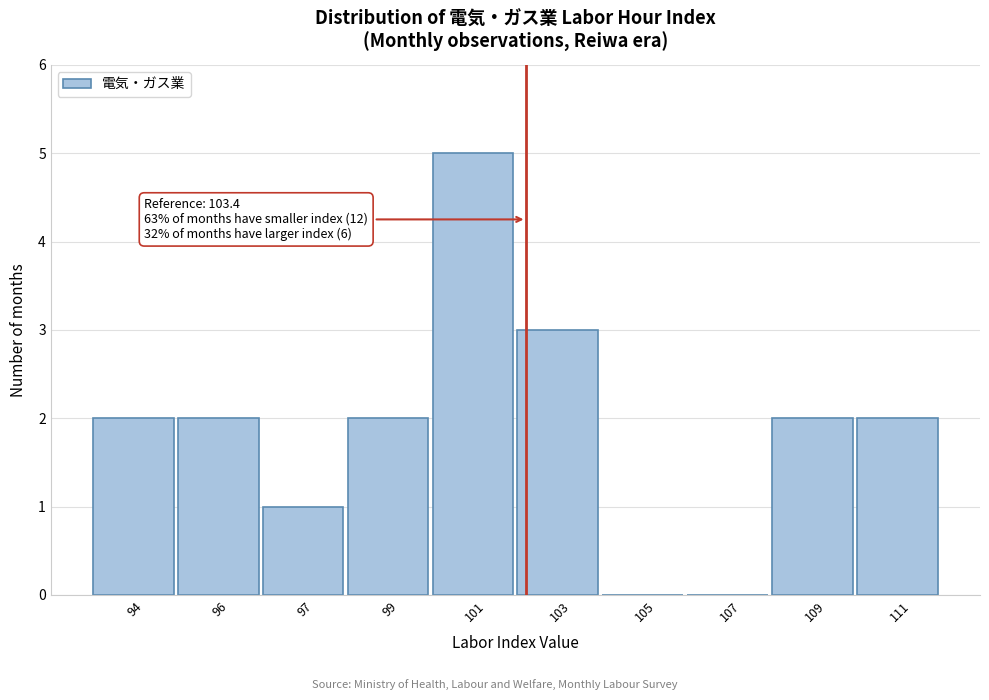

Reading left to right, extract all data points from this chart.

94=2	96=2	97=1	99=2	101=5	103=3	105=0	107=0	109=2	111=2